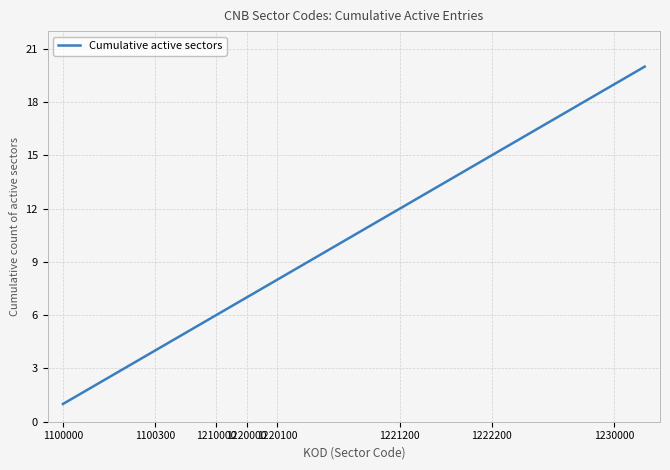

What is the difference between the maximum and minimum values?

19